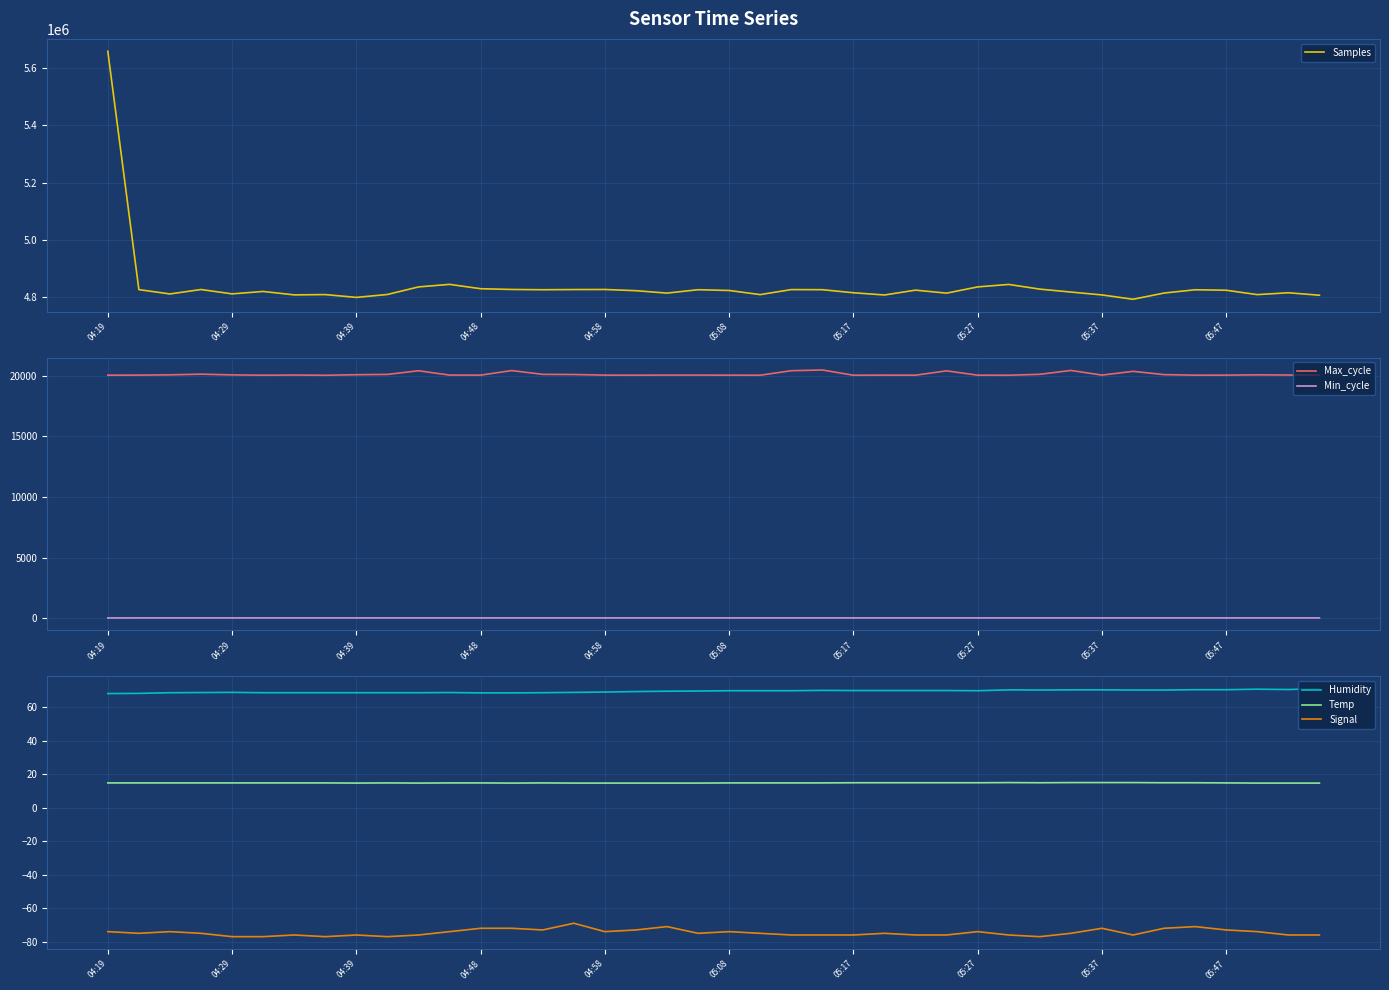

In Temp, how many points are higher than both neighbors (excluding endpoints)?

3